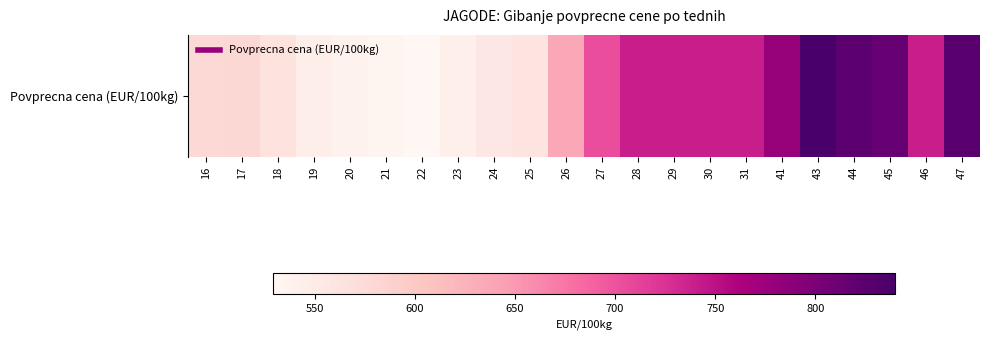

Reading left to right, list all the values displayed in this chart.

16=577.9	17=579.4	18=565.1	19=543.8	20=536.7	21=534.0	22=528.9	23=543.1	24=555.1	25=560.4	26=635.9	27=704.8	28=740.0	29=740.0	30=740.0	31=740.0	41=779.1	43=840.0	44=824.1	45=815.3	46=740.0	47=825.8